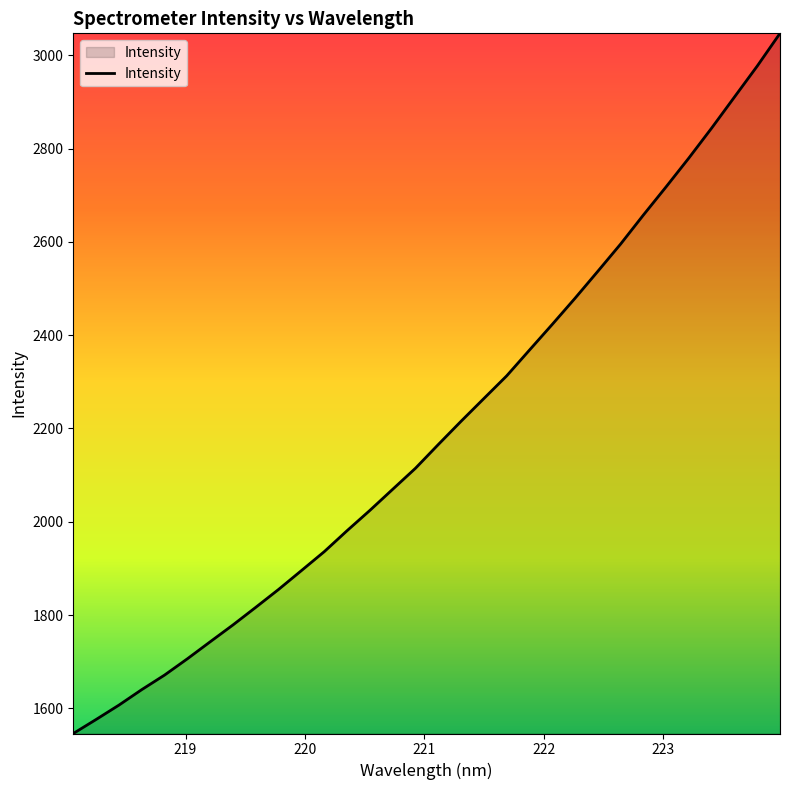

What is the smallest value displayed?

1545.9